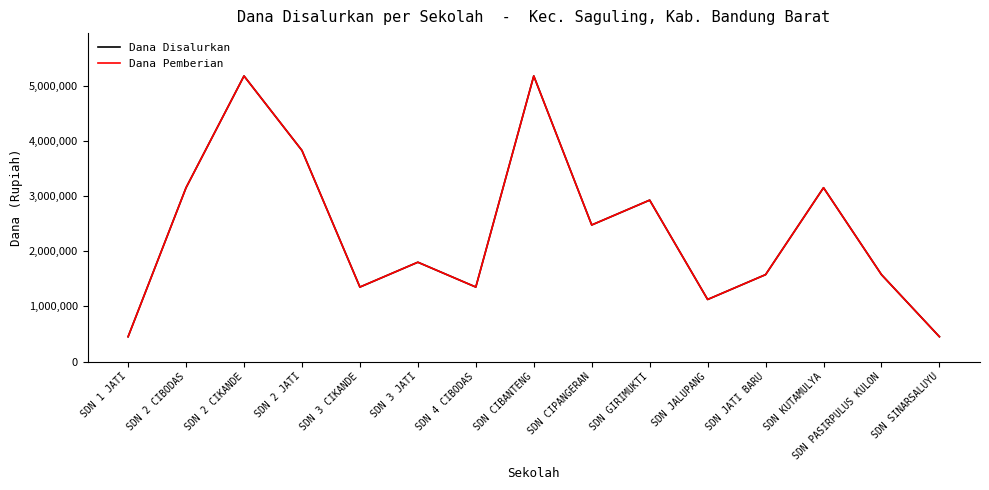

Is this an area chart (filled region under the line)?

No